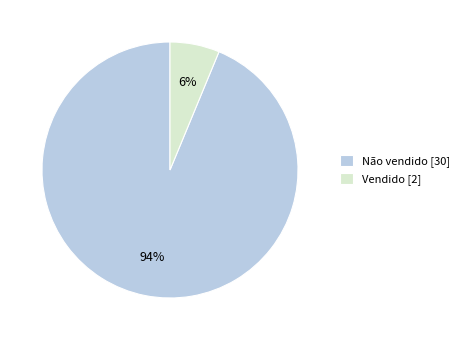

Is the sum of Vendido [2] and Não vendido [30] greater than half?

Yes